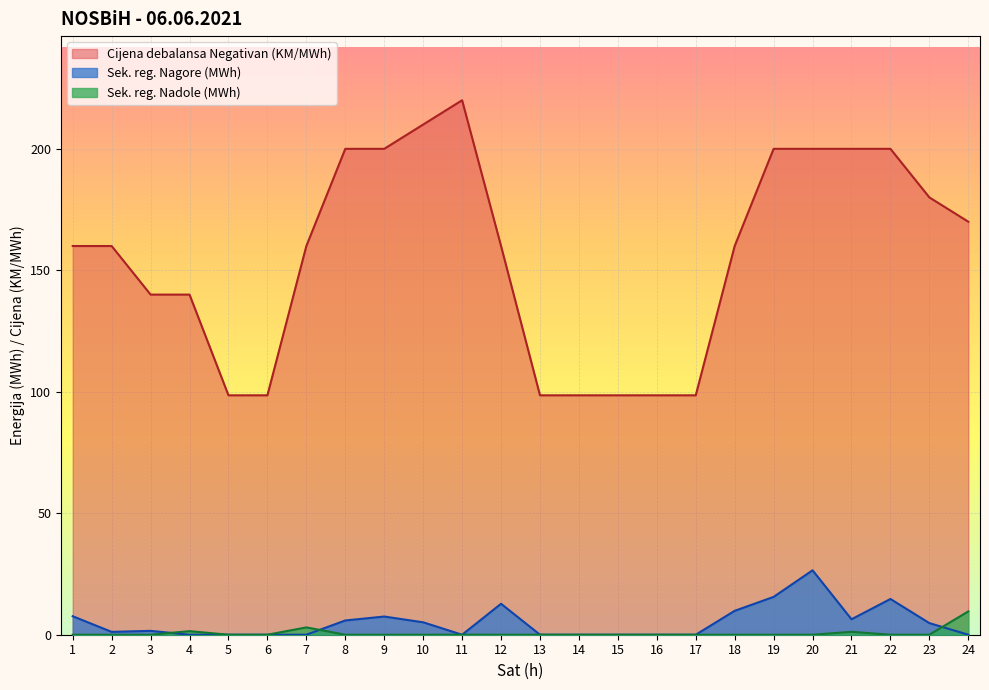

Reading left to right, extract all data points from this chart.

Cijena debalansa Negativan (KM/MWh): 160.0	160.0	140.0	140.0	98.5	98.5	160.0	200.0	200.0	210.0	220.0	160.0	98.5	98.5	98.5	98.5	98.5	160.0	200.0	200.0	200.0	200.0	180.0	170.0
Sek. reg. Nagore (MWh): 7.6	1.2	1.6	0.0	0.0	0.0	0.0	5.9	7.5	5.1	0.0	12.7	0.0	0.0	0.0	0.0	0.0	9.8	15.6	26.5	6.4	14.7	4.8	0.0
Sek. reg. Nadole (MWh): 0.0	0.0	0.0	1.5	0.0	0.0	3.0	0.0	0.0	0.0	0.0	0.0	0.0	0.0	0.0	0.0	0.0	0.0	0.0	0.0	1.2	0.0	0.0	9.6